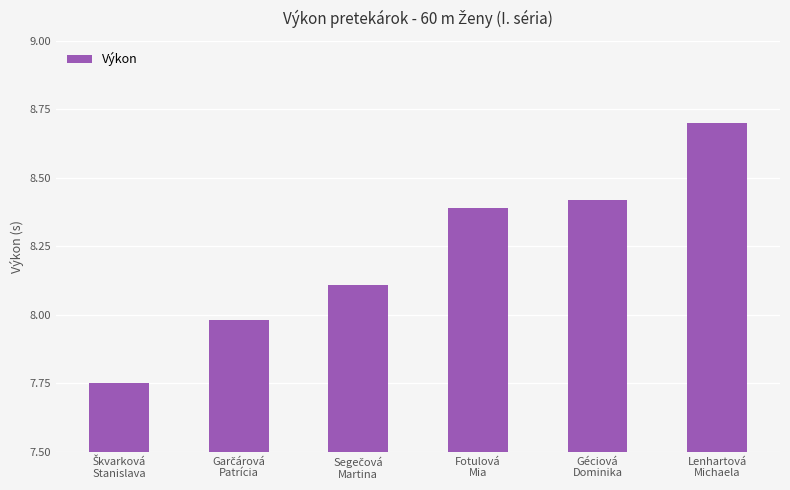

What is the greatest value displayed?

8.7